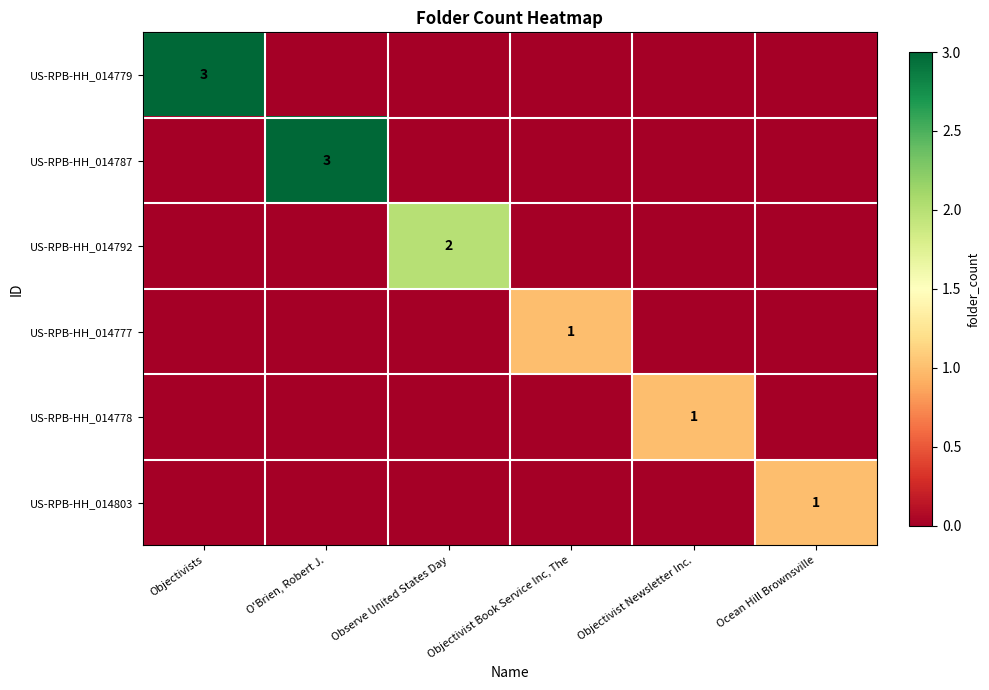

Is it true that US-RPB-HH_014792 equals 1 at Observe United States Day?

False